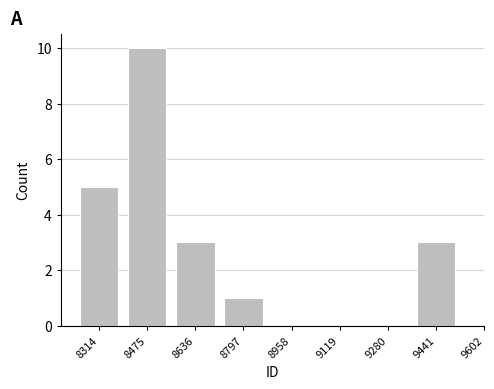

Reading left to right, transcribe all the data shown in this chart.

8314=5	8475=10	8636=3	8797=1	8958=0	9119=0	9280=0	9441=3